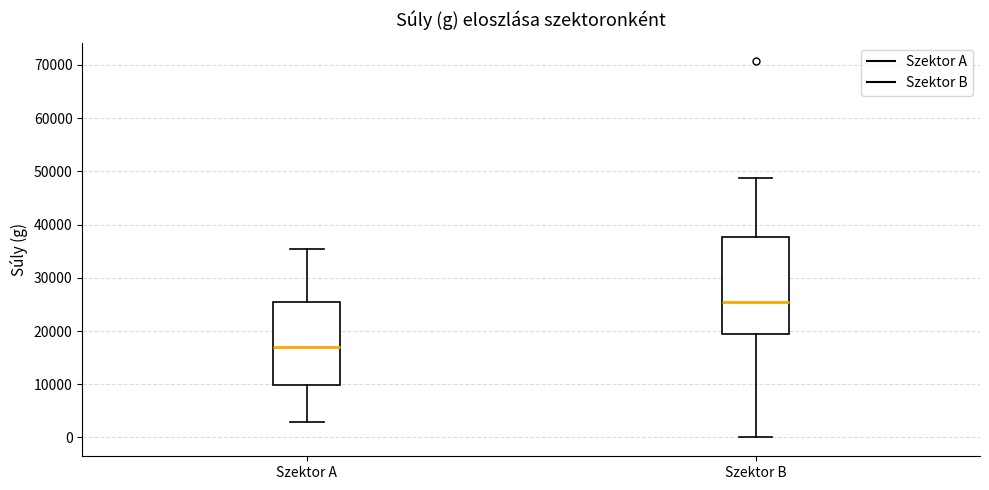

Reading left to right, transcribe this box plot: for each box, give where its median line is, the range the box spans, and where its two whiskers end, as read against the y-axis. The values are not printed on the chart, so give them approximately, as read against the axis.

Szektor A: median 17000, box 10000 to 26000, whiskers 3000 to 35000
Szektor B: median 26000, box 19000 to 38000, whiskers 0 to 49000